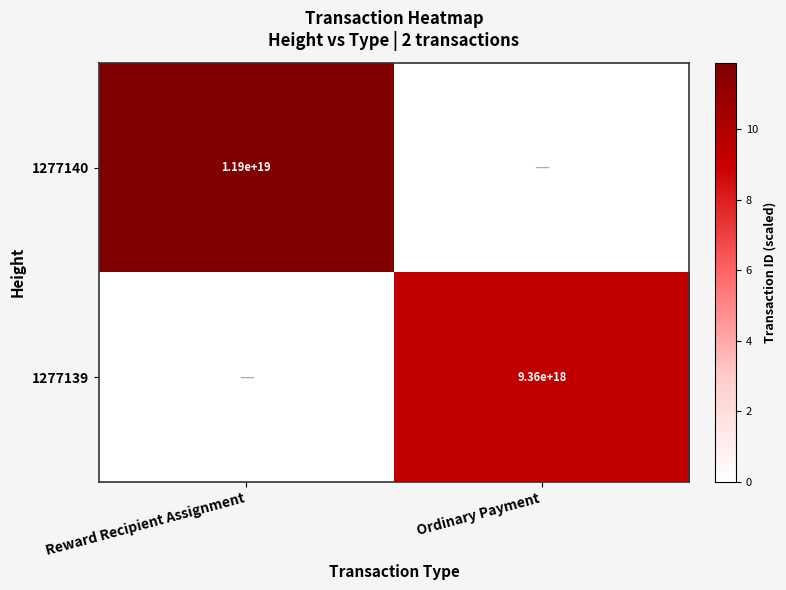

How many categories are shown in the chart?

2